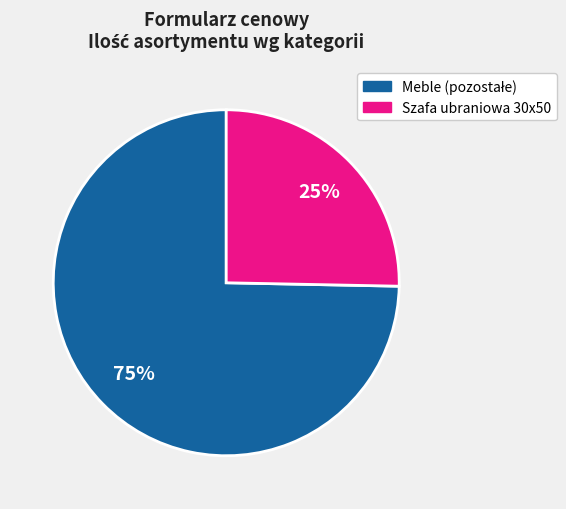

Does any single category account for the majority?

Yes